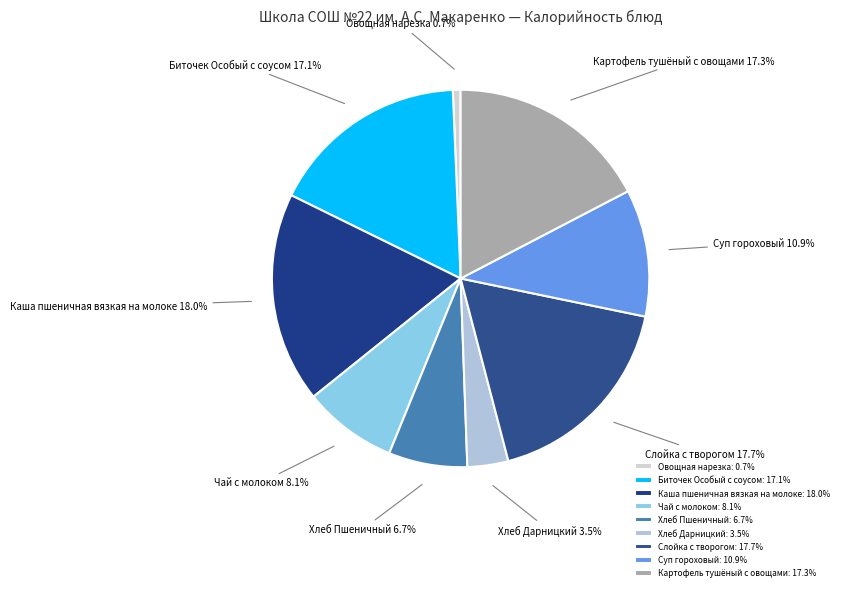

Does any single category account for the majority?

No